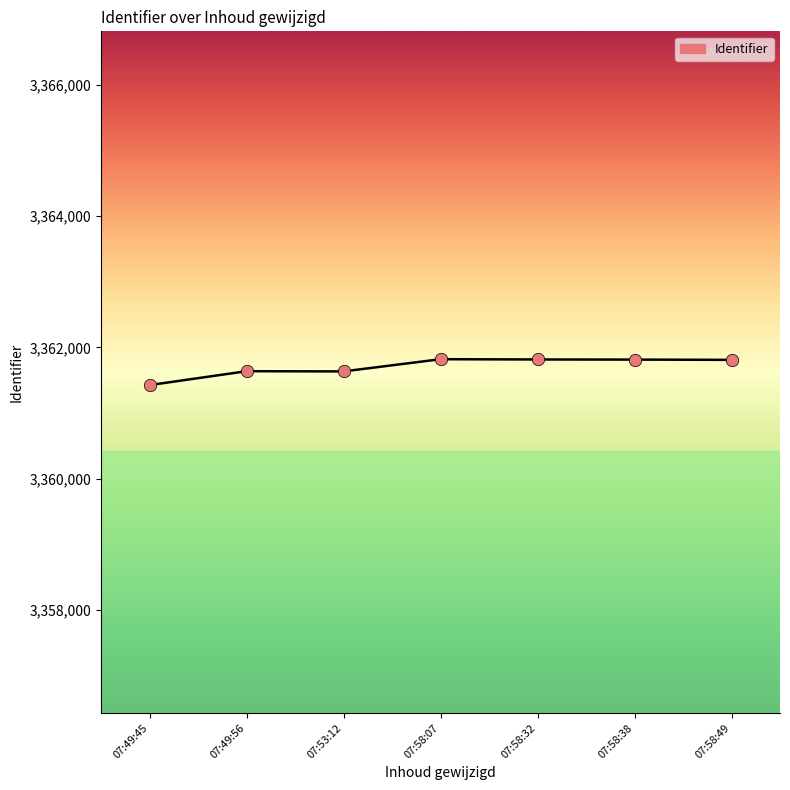

What is the ratio of the value at 07:58:38 to the value at 07:49:45?

1.0